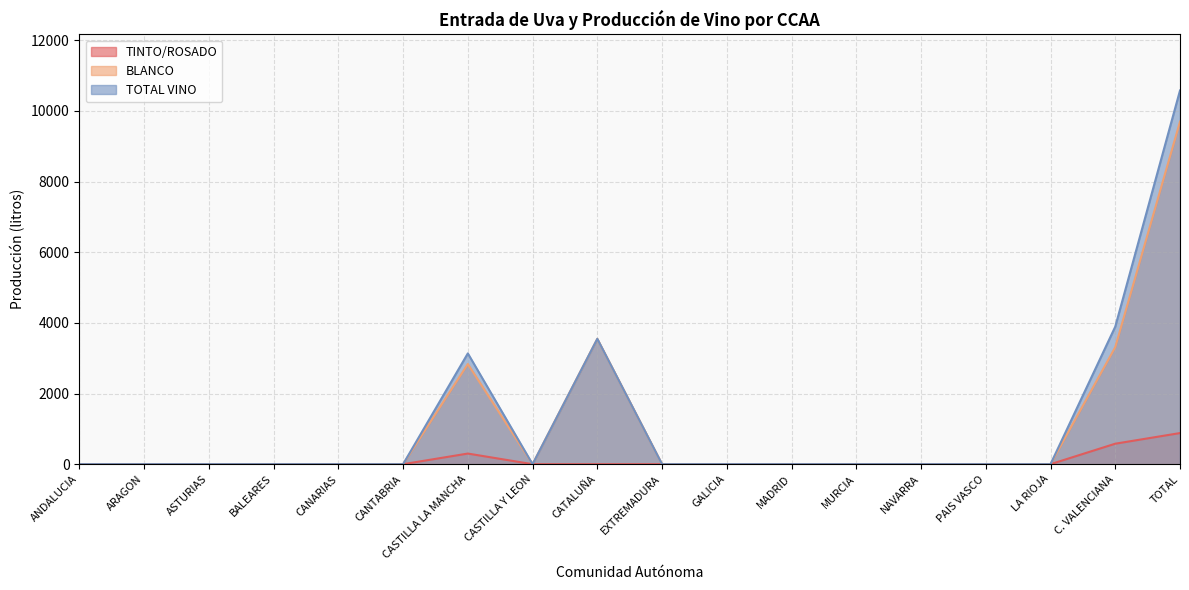

Between CANARIAS and PAIS VASCO, which is larger?

CANARIAS